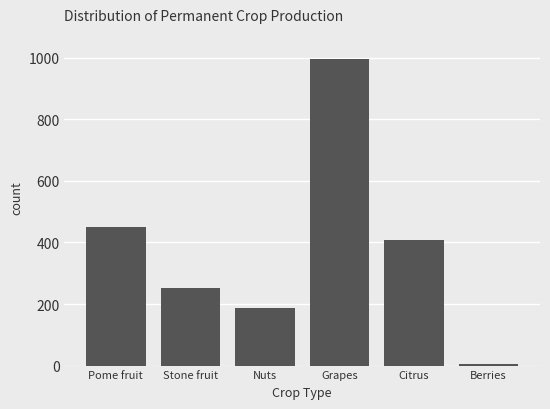

List the labels in order of value, largest first.

Grapes, Pome fruit, Citrus, Stone fruit, Nuts, Berries